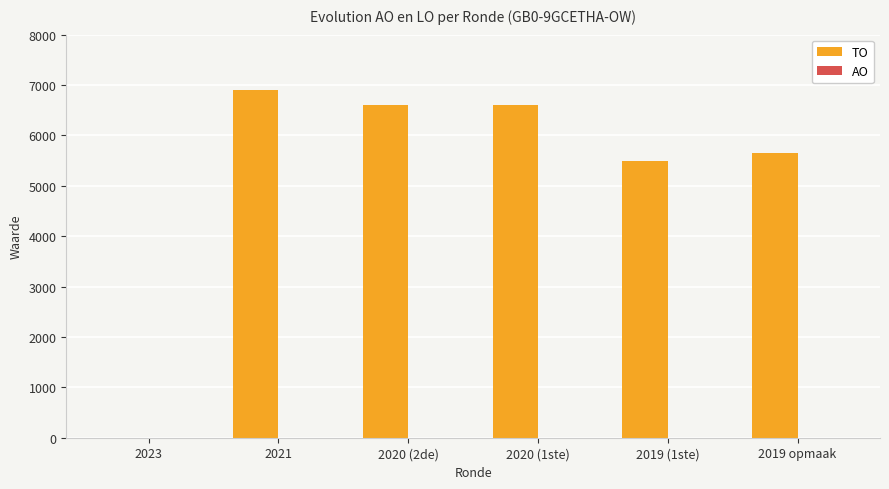

What is the sum of all values?

31274